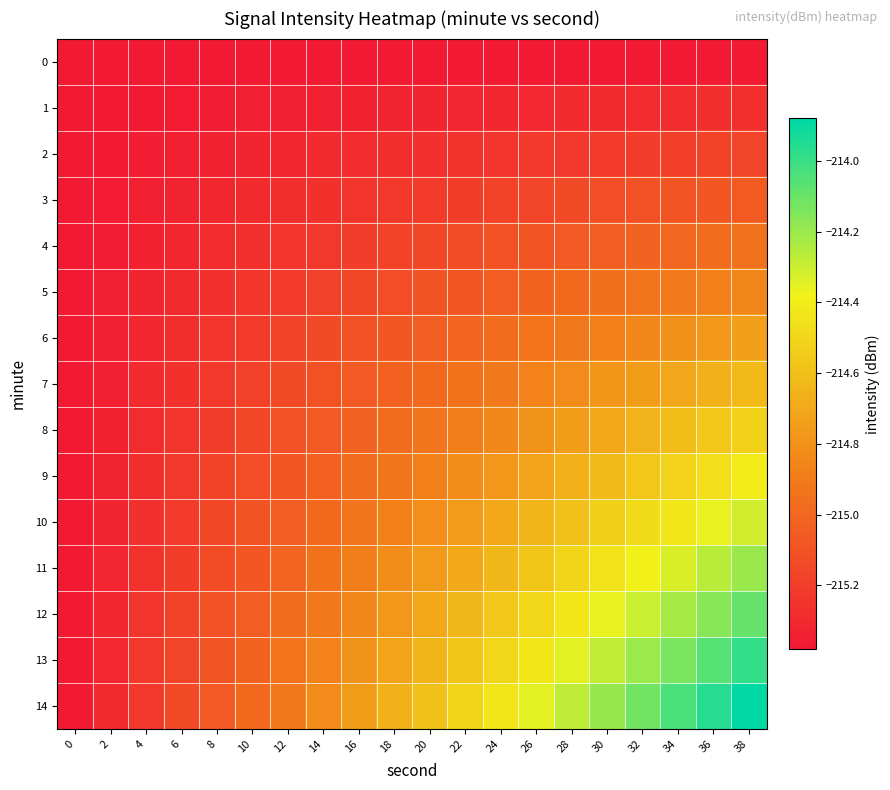

What is the minimum value shown in the chart?

-215.4